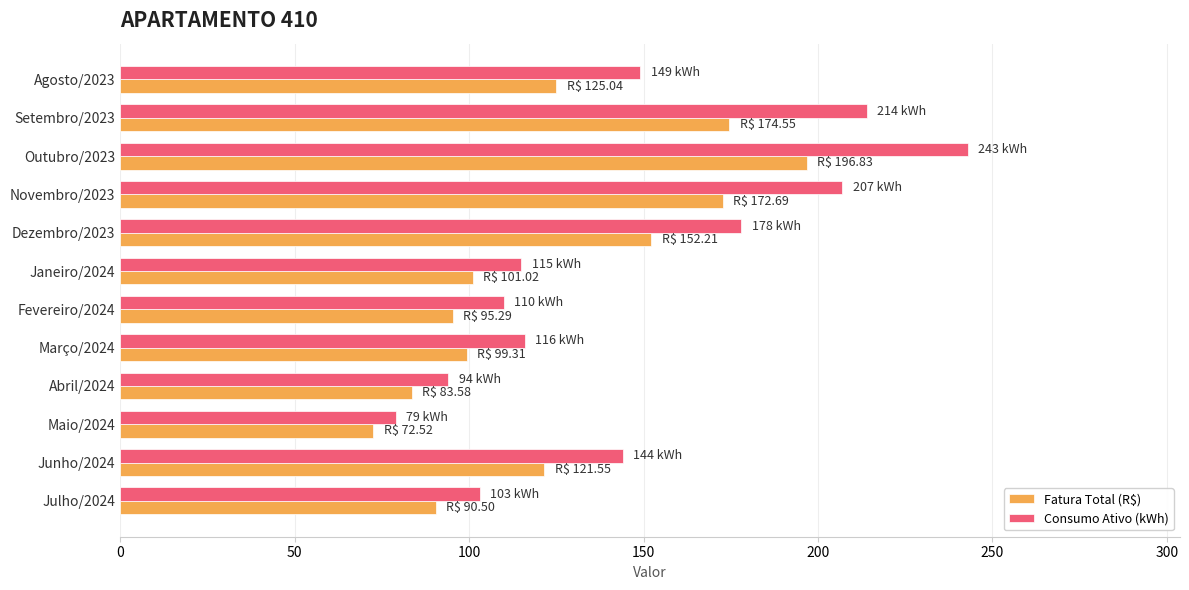

List the series in order of their peak value, highest first.

Consumo Ativo (kWh), Fatura Total (R$)